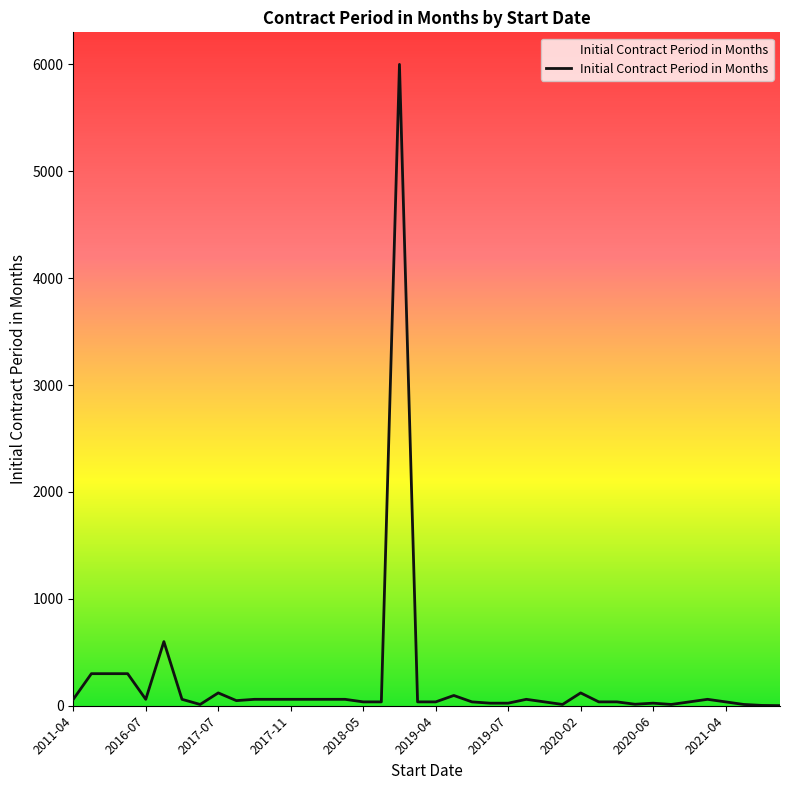

What is the maximum value shown in the chart?

6000